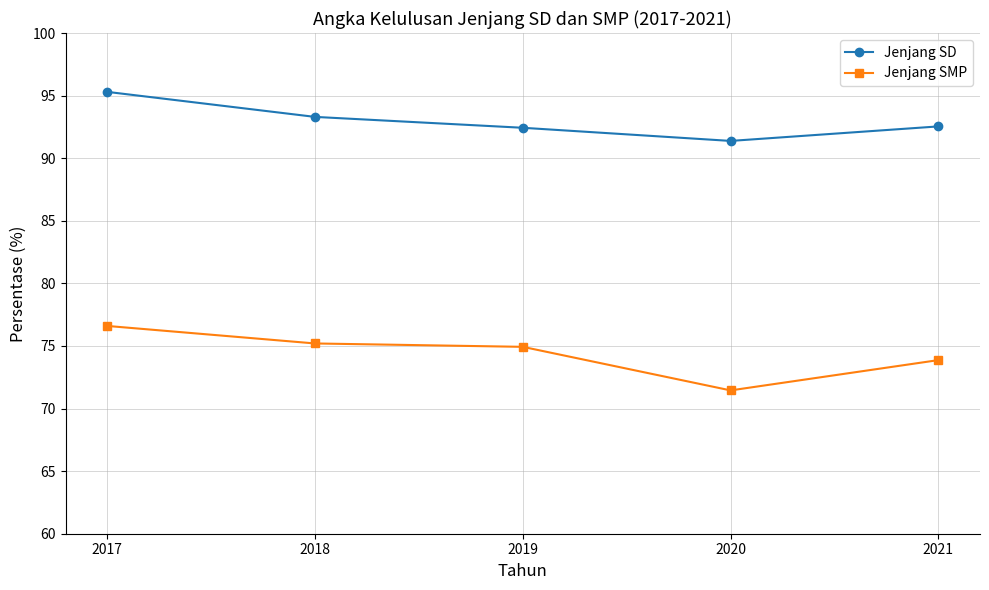

What is the difference between the Jenjang SD values at 2020 and 2017?

3.9